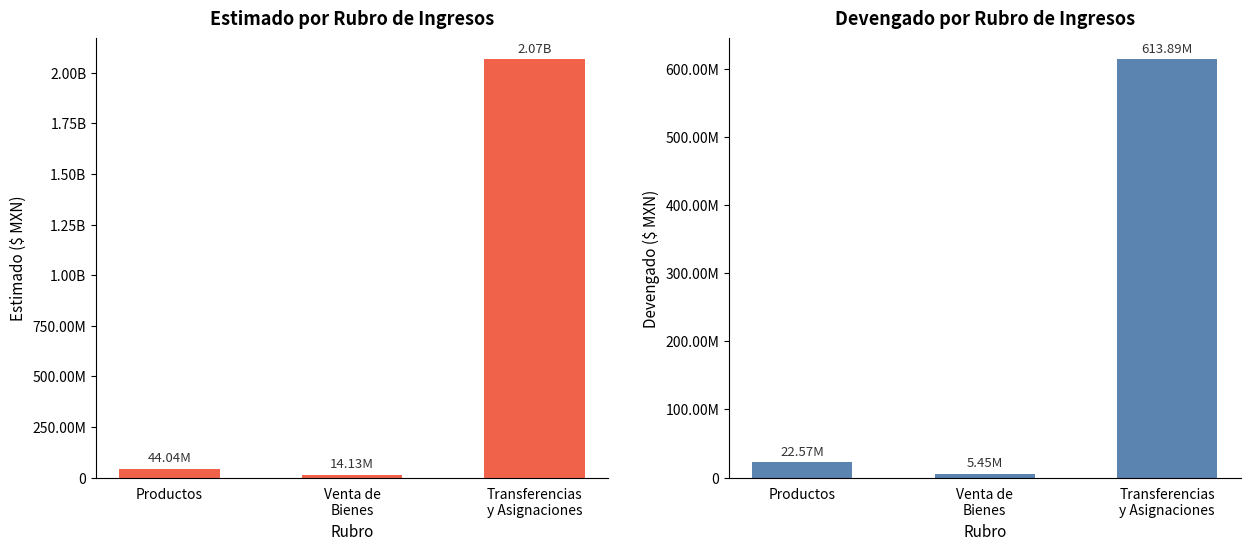

What is the difference between the Devengado values at Venta de
Bienes and Transferencias
y Asignaciones?

608438593.2